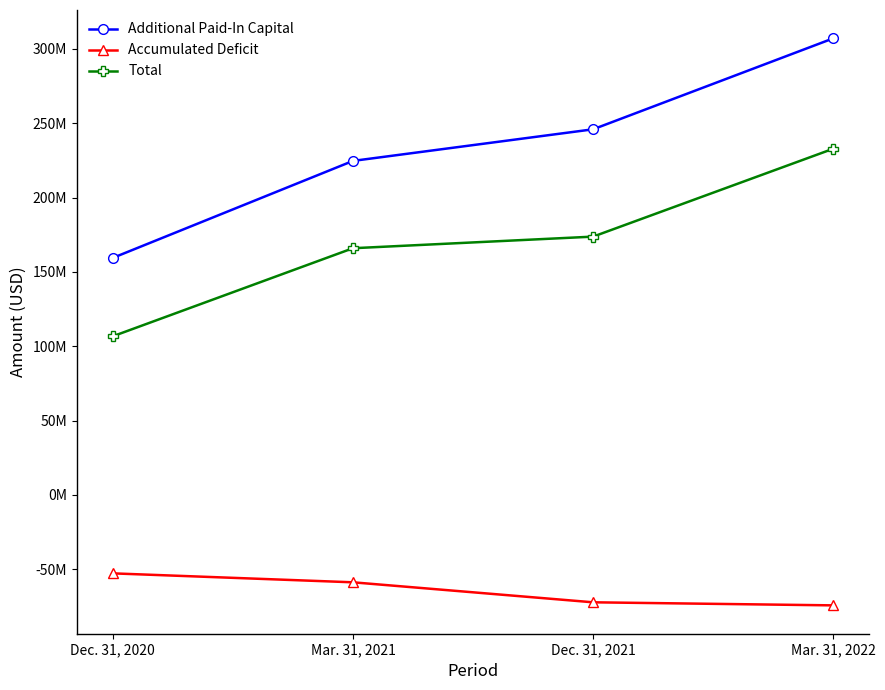

What is the difference between the maximum and minimum values in the Additional Paid-In Capital series?

147612790